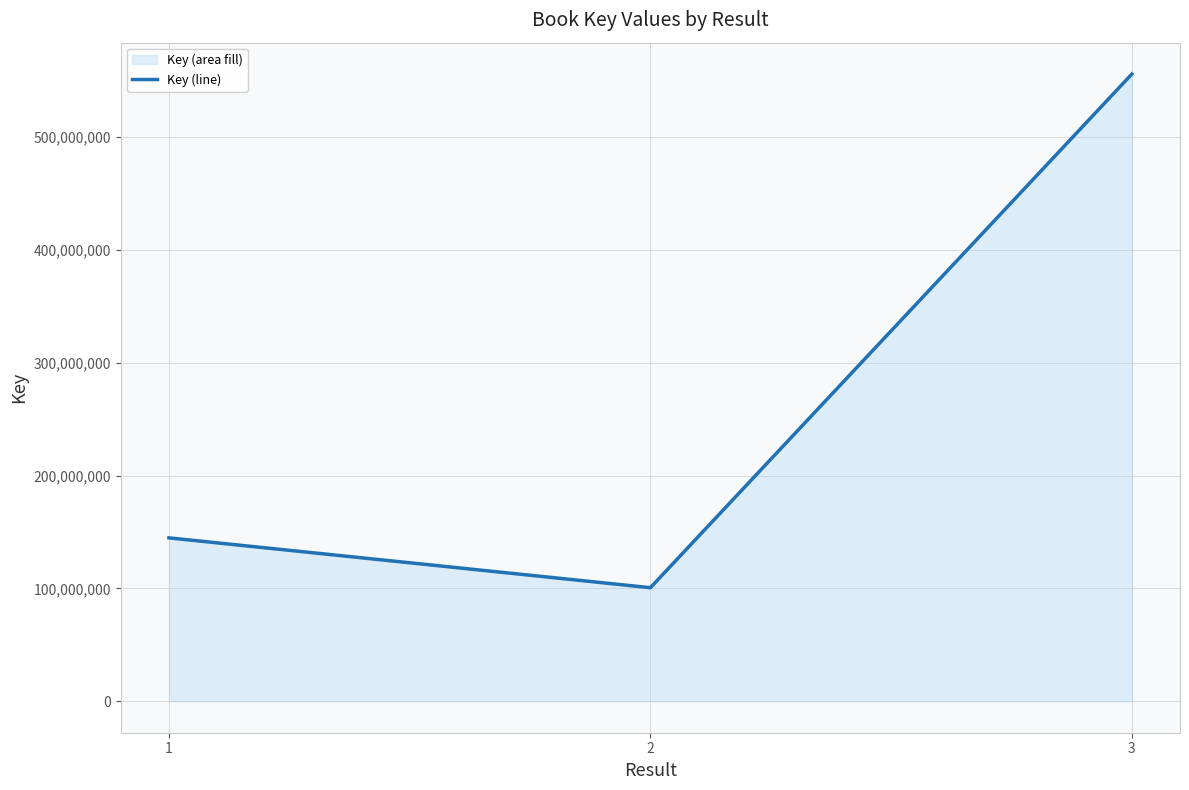

List the labels in order of value, smallest first.

2, 1, 3